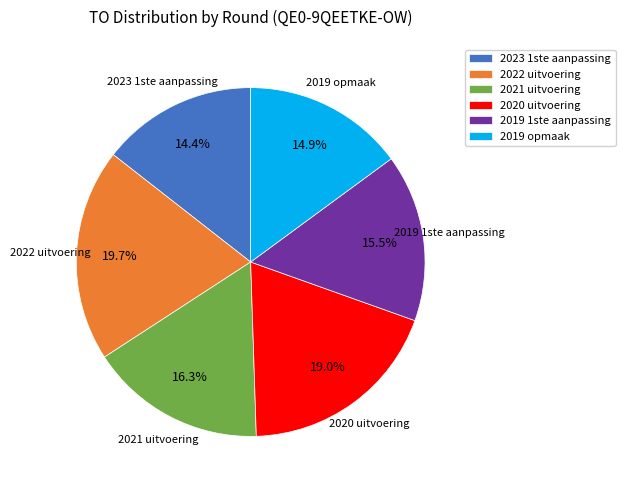

To the nearest percent, what is the average slice percentage?

17%